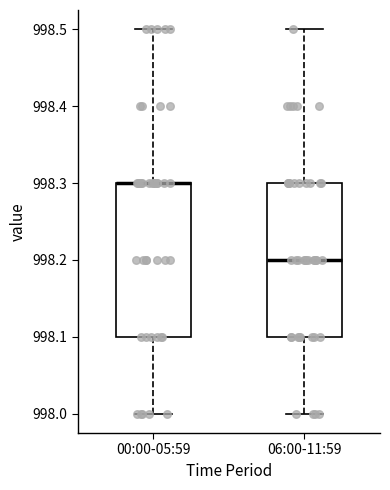

Reading left to right, read every box against the y-axis: the position of its median line, the range the box covers, and the ends of its whiskers. The values are not printed on the chart, so give them approximately, as read against the axis.

00:00-05:59: median 998.3 (drawn on the box's upper edge), box 998.1 to 998.3, whiskers 998.0 to 998.5
06:00-11:59: median 998.2, box 998.1 to 998.3, whiskers 998.0 to 998.5